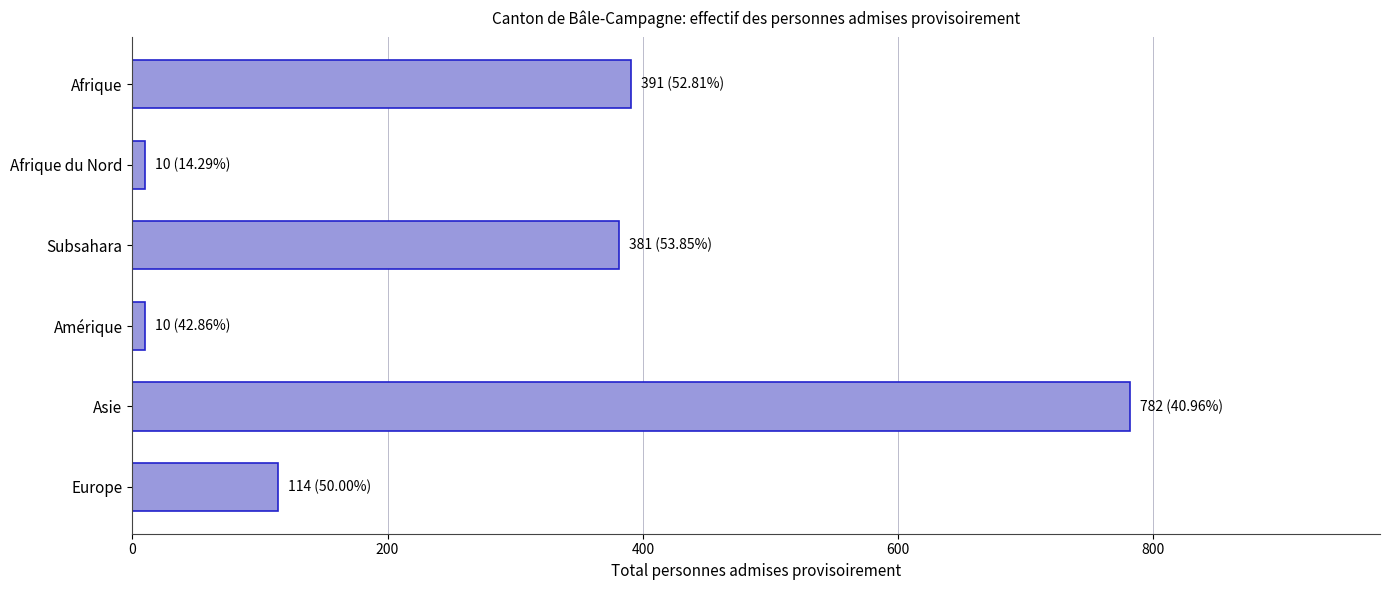

What is the average value?

281